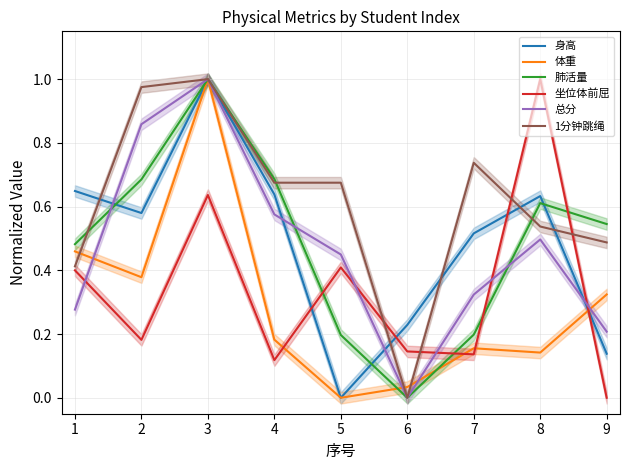

Which series has the largest total across all categories?

1分钟跳绳